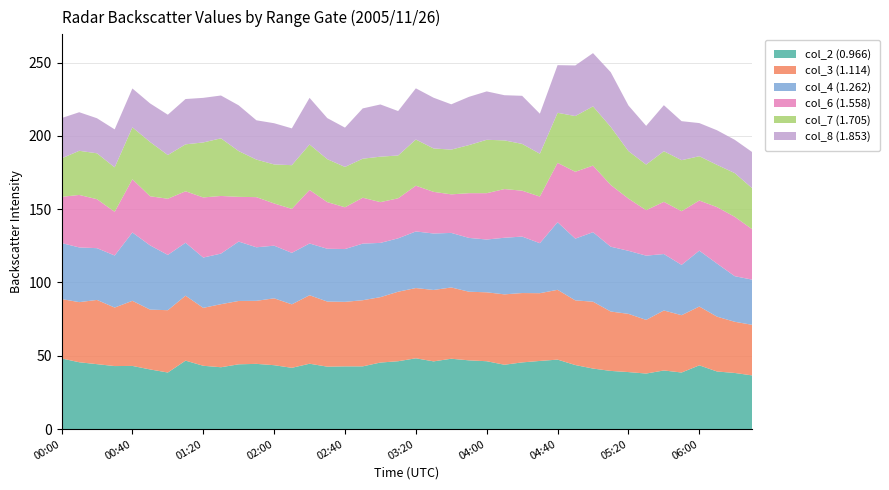

Reading left to right, what are all the values shown in this chart?

col_2 (0.966): 00:00=48.2	00:10=45.6	00:20=44.3	00:30=43.0	00:40=43.1	00:50=40.7	01:00=38.6	01:10=46.7	01:20=43.2	01:30=42.2	01:40=44.2	01:50=44.5	02:00=43.6	02:10=41.8	02:20=44.6	02:30=42.6	02:40=42.8	02:50=42.8	03:00=45.4	03:10=46.3	03:20=48.3	03:30=46.2	03:40=48.0	03:50=46.9	04:00=46.3	04:10=43.9	04:20=45.5	04:30=46.5	04:40=47.4	04:50=43.7	05:00=41.3	05:10=39.7	05:20=38.9	05:30=37.9	05:40=40.0	05:50=38.6	06:00=43.5	06:10=39.3	06:20=38.3	06:30=36.6
col_3 (1.114): 00:00=40.5	00:10=41.0	00:20=43.8	00:30=39.9	00:40=44.4	00:50=40.8	01:00=42.5	01:10=44.3	01:20=39.5	01:30=43.0	01:40=43.2	01:50=43.0	02:00=45.6	02:10=43.3	02:20=46.7	02:30=44.4	02:40=44.0	02:50=45.1	03:00=44.6	03:10=47.4	03:20=47.9	03:30=48.7	03:40=48.6	03:50=46.8	04:00=47.0	04:10=48.0	04:20=47.3	04:30=46.2	04:40=47.6	04:50=44.1	05:00=45.6	05:10=40.5	05:20=39.7	05:30=36.6	05:40=40.9	05:50=39.1	06:00=40.1	06:10=37.4	06:20=34.9	06:30=34.5
col_4 (1.262): 00:00=38.2	00:10=37.3	00:20=35.3	00:30=35.5	00:40=46.6	00:50=43.8	01:00=37.7	01:10=36.1	01:20=34.3	01:30=34.5	01:40=40.5	01:50=36.5	02:00=35.9	02:10=35.1	02:20=35.3	02:30=36.0	02:40=36.0	02:50=38.6	03:00=37.0	03:10=36.4	03:20=38.6	03:30=38.5	03:40=37.2	03:50=36.7	04:00=36.0	04:10=38.6	04:20=38.5	04:30=34.1	04:40=46.1	04:50=42.1	05:00=47.4	05:10=44.2	05:20=43.0	05:30=43.8	05:40=38.5	05:50=34.3	06:00=38.1	06:10=36.2	06:20=31.1	06:30=30.8
col_6 (1.558): 00:00=31.5	00:10=35.8	00:20=33.4	00:30=29.8	00:40=36.3	00:50=33.5	01:00=38.3	01:10=35.1	01:20=41.0	01:30=39.3	01:40=30.5	01:50=34.2	02:00=28.8	02:10=30.0	02:20=36.5	02:30=31.8	02:40=28.5	02:50=31.3	03:00=27.8	03:10=27.3	03:20=31.2	03:30=28.4	03:40=26.3	03:50=30.5	04:00=31.6	04:10=33.2	04:20=31.3	04:30=31.8	04:40=40.5	04:50=45.6	05:00=45.4	05:10=42.1	05:20=35.6	05:30=31.0	05:40=35.6	05:50=36.6	06:00=34.2	06:10=38.5	06:20=40.5	06:30=34.3
col_7 (1.705): 00:00=26.2	00:10=30.1	00:20=31.3	00:30=30.3	00:40=35.4	00:50=37.0	01:00=29.8	01:10=32.0	01:20=37.5	01:30=39.3	01:40=31.2	01:50=25.6	02:00=26.6	02:10=29.8	02:20=31.0	02:30=29.3	02:40=27.5	02:50=26.6	03:00=31.0	03:10=29.2	03:20=31.5	03:30=29.6	03:40=30.5	03:50=32.8	04:00=36.4	04:10=33.2	04:20=31.9	04:30=29.2	04:40=34.1	04:50=38.0	05:00=40.4	05:10=39.6	05:20=32.4	05:30=31.1	05:40=34.5	05:50=34.8	06:00=30.2	06:10=28.8	06:20=29.8	06:30=27.9
col_8 (1.853): 00:00=27.5	00:10=26.3	00:20=23.9	00:30=25.9	00:40=26.5	00:50=26.3	01:00=27.5	01:10=30.9	01:20=30.4	01:30=29.2	01:40=31.2	01:50=26.8	02:00=28.1	02:10=25.1	02:20=31.8	02:30=28.0	02:40=26.8	02:50=34.3	03:00=35.6	03:10=30.3	03:20=34.9	03:30=34.6	03:40=30.9	03:50=32.9	04:00=33.0	04:10=30.8	04:20=32.8	04:30=27.3	04:40=32.5	04:50=34.5	05:00=36.3	05:10=37.3	05:20=31.1	05:30=26.4	05:40=31.4	05:50=26.6	06:00=22.6	06:10=23.6	06:20=22.7	06:30=24.7